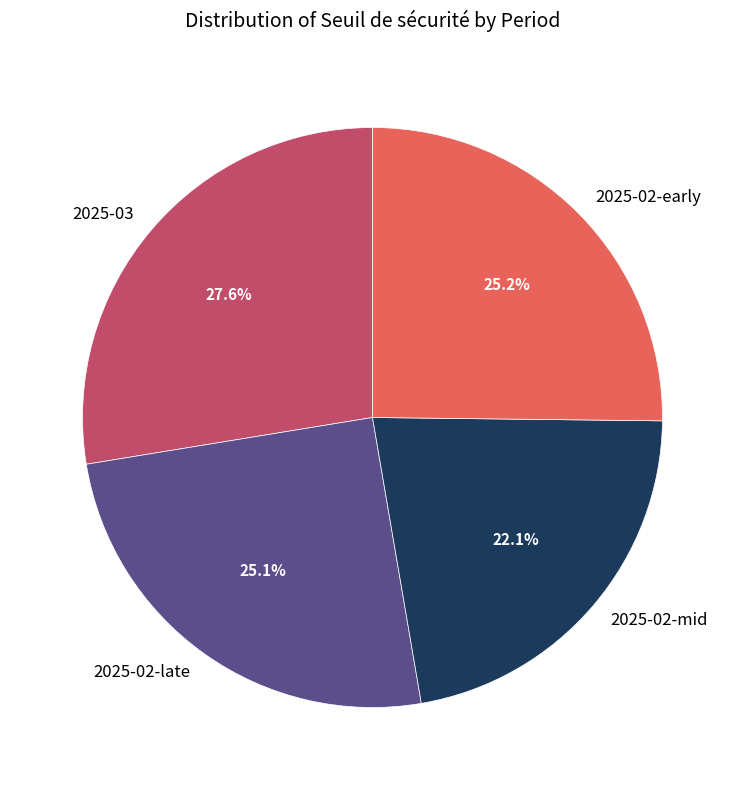

Which slice is the smallest?

2025-02-mid